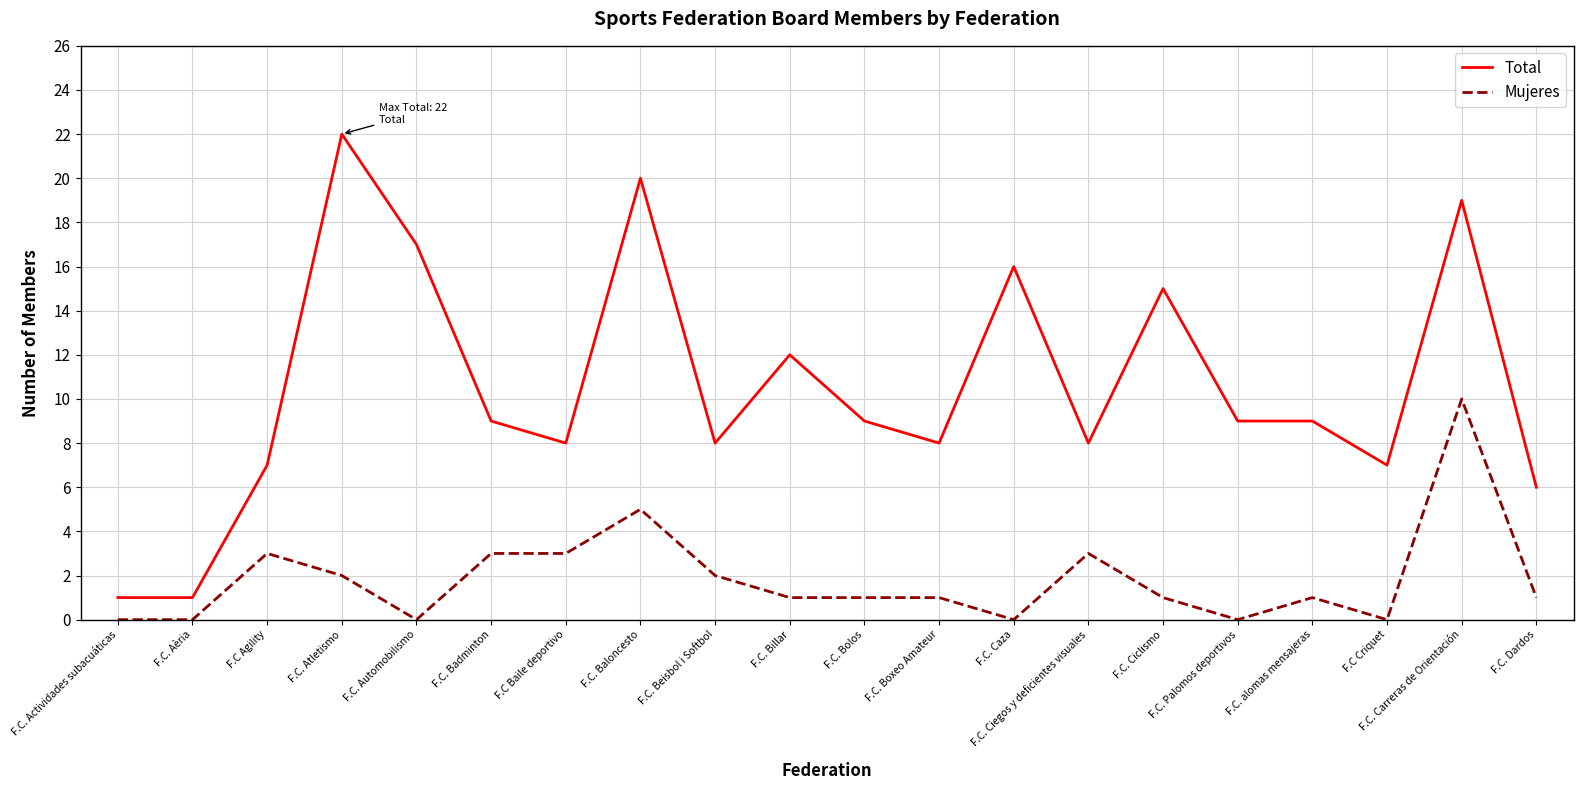

Count the number of data series in this chart.

2